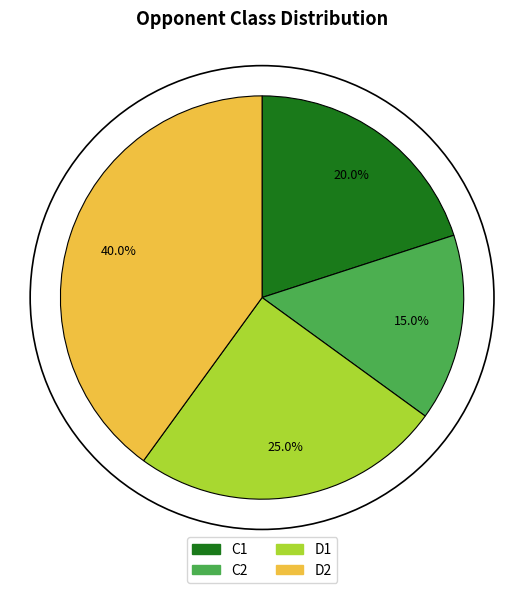

To the nearest percent, what is the difference between the largest and smallest slice percentages?

25%